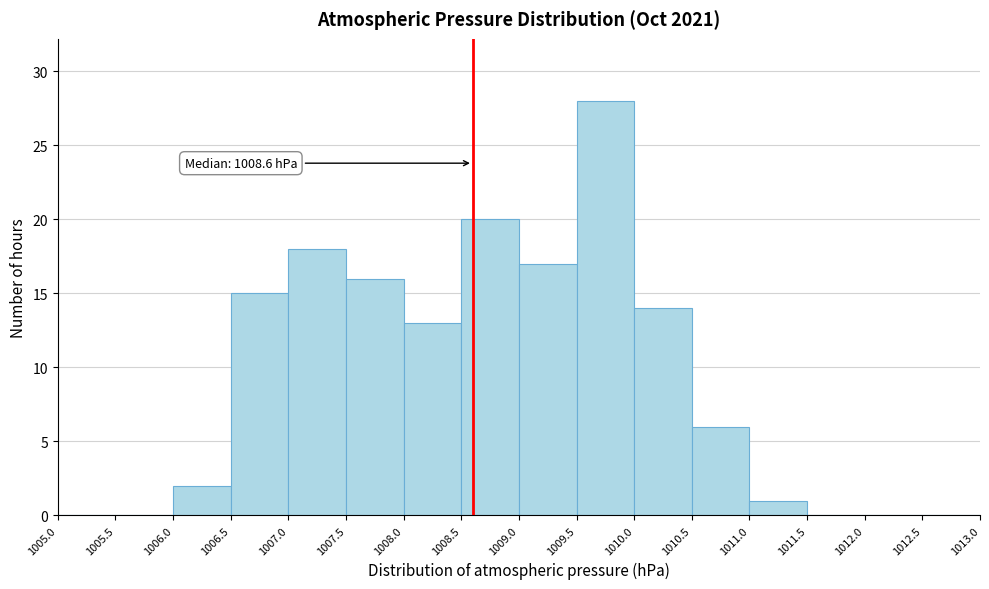

Over which range of the x-axis is the bar tallest?

1009.5 to 1010.0